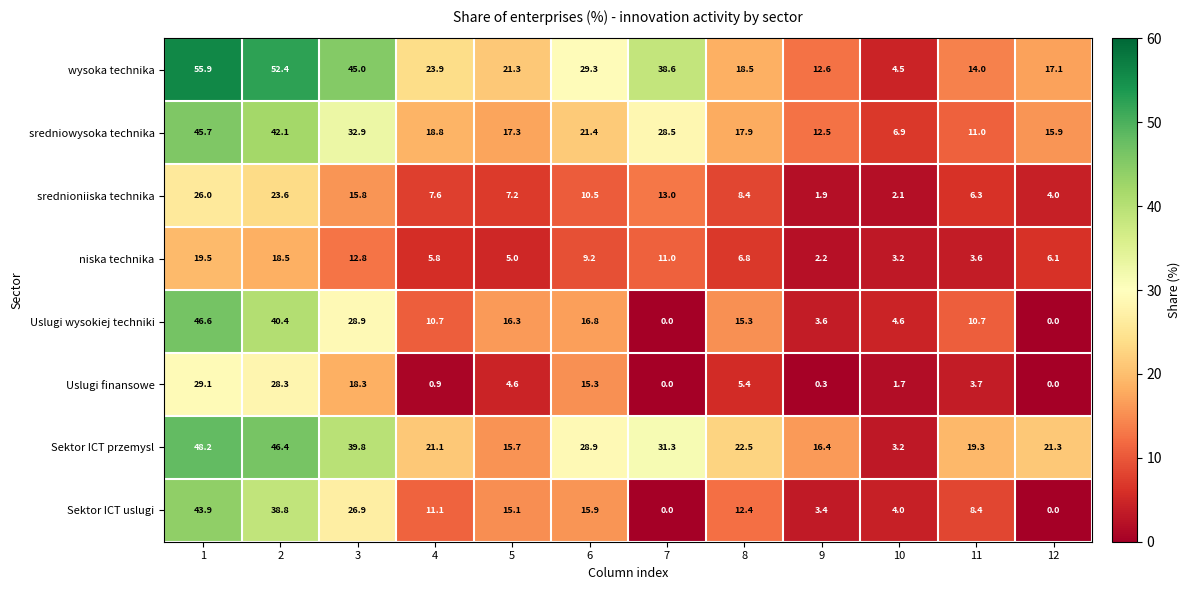

At 6, list the series in order from smallest to largest.

niska technika, srednioniiska technika, Uslugi finansowe, Sektor ICT uslugi, Uslugi wysokiej techniki, sredniowysoka technika, Sektor ICT przemysl, wysoka technika